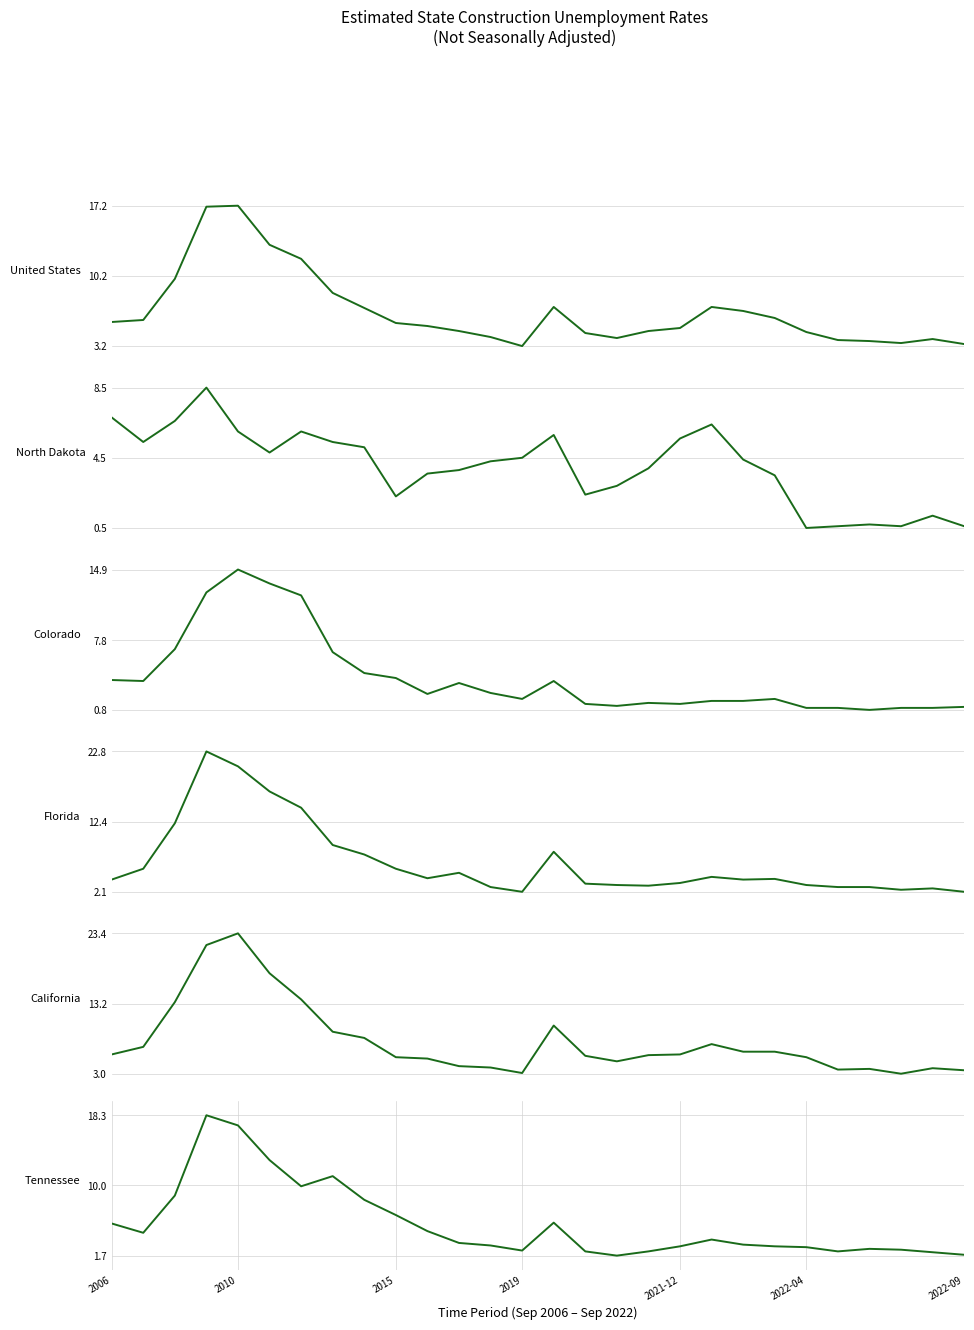

What is the difference between the maximum and minimum values in the United States series?

14.0